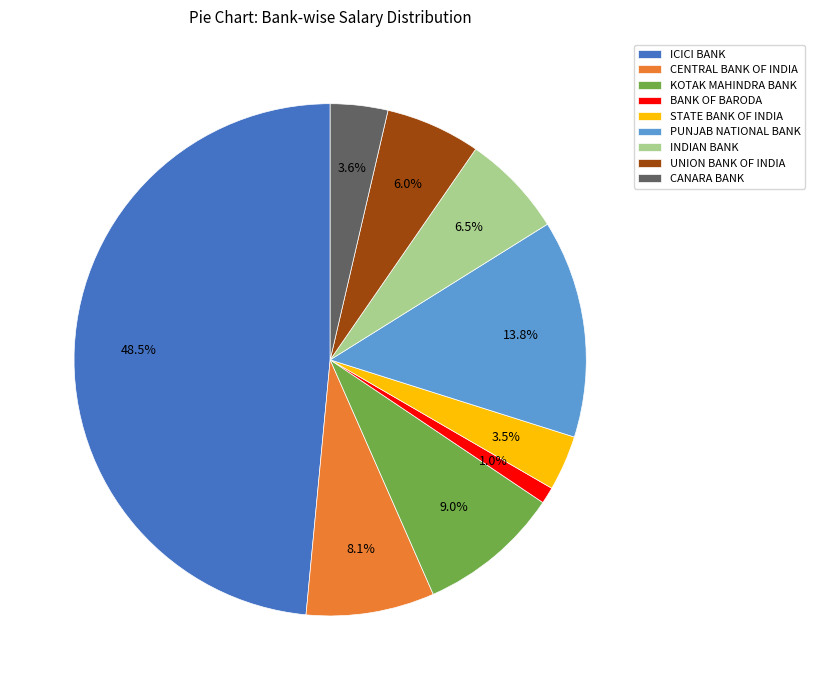

What is the largest slice in the pie chart?

ICICI BANK